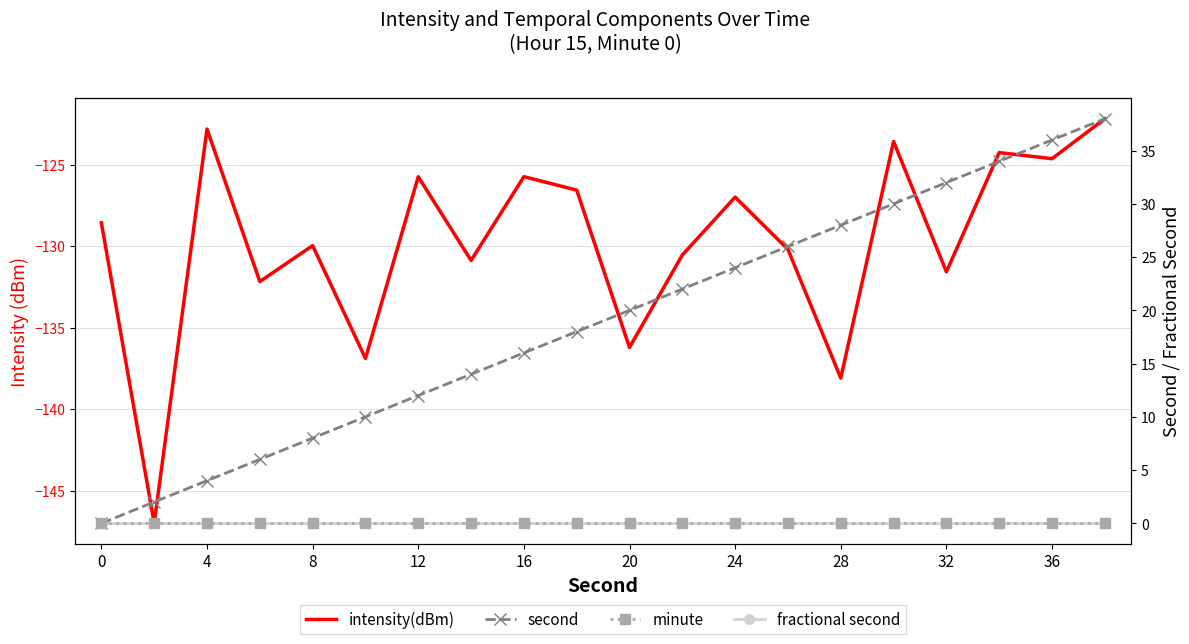

True or false: minute has more than 1 points higher than both neighbors.

False